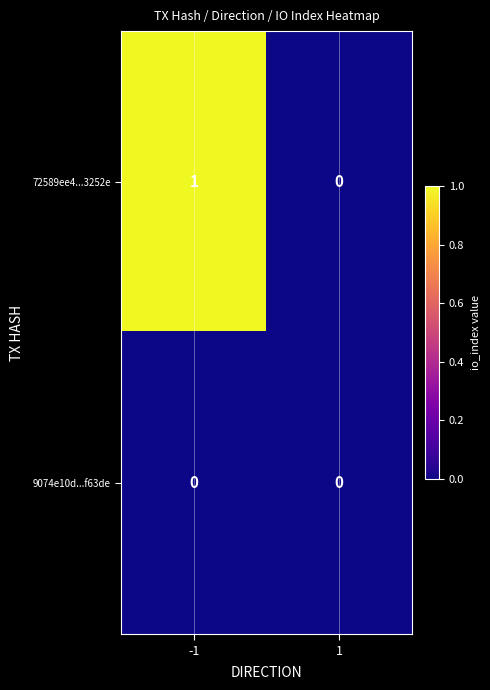

Which series has the largest range (max minus min)?

72589ee4...3252e